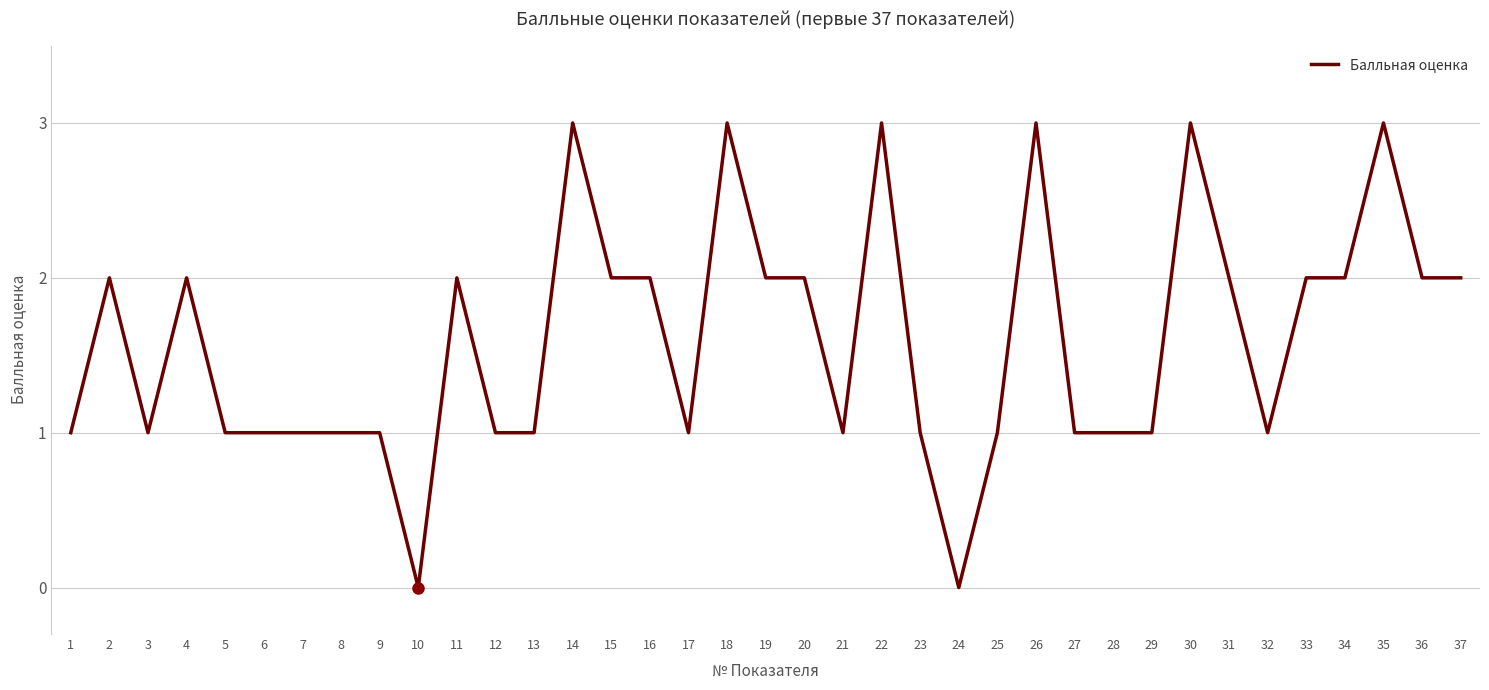

What is the greatest value displayed?

3